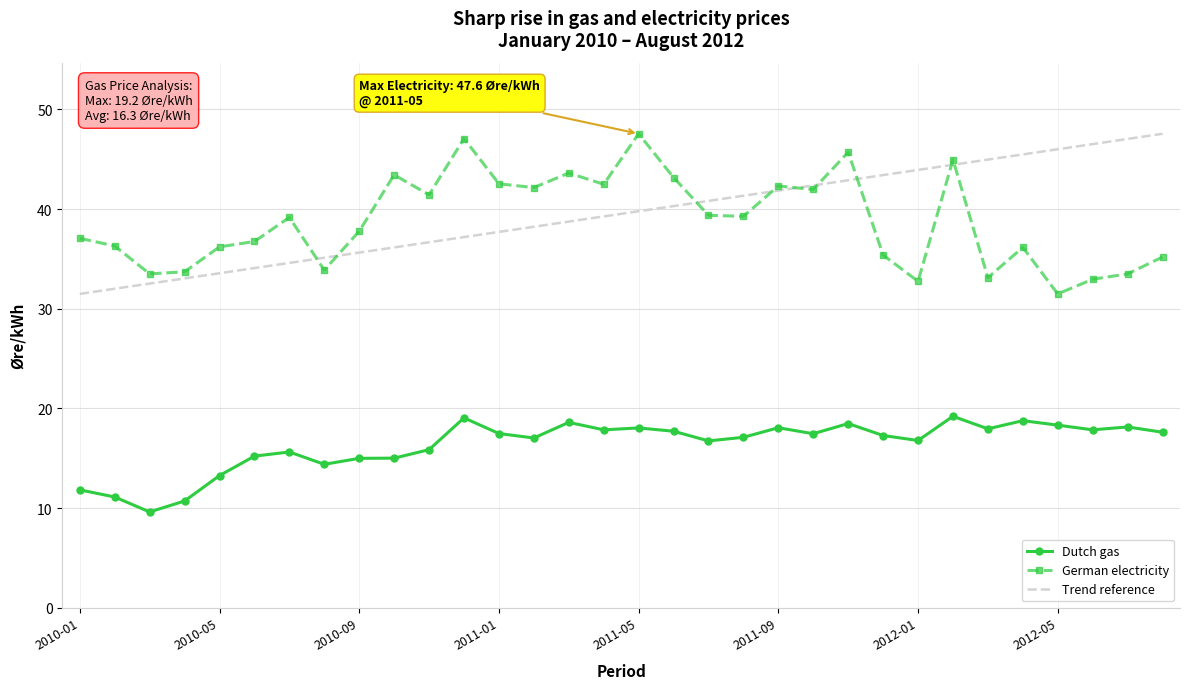

Is the value of Dutch gas at 2012-04 greater than the value of German electricity at 2010-07?

No